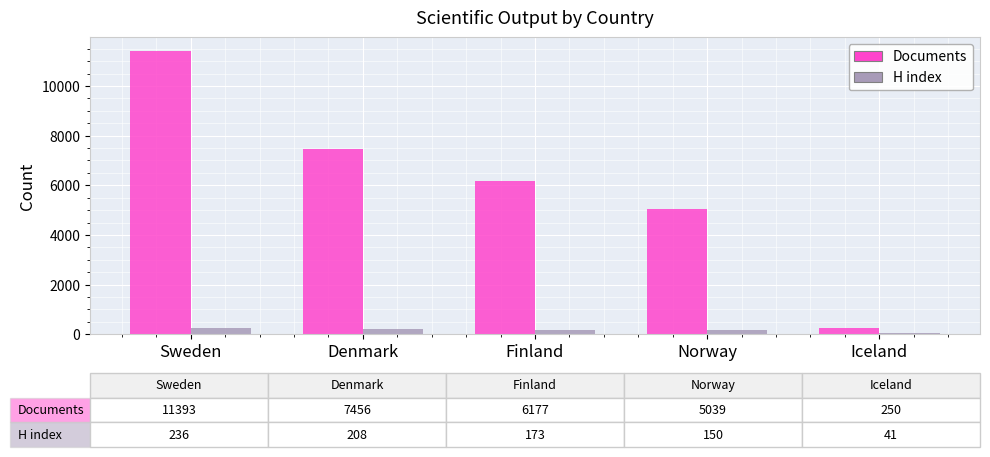

Which series has the largest total across all categories?

Documents